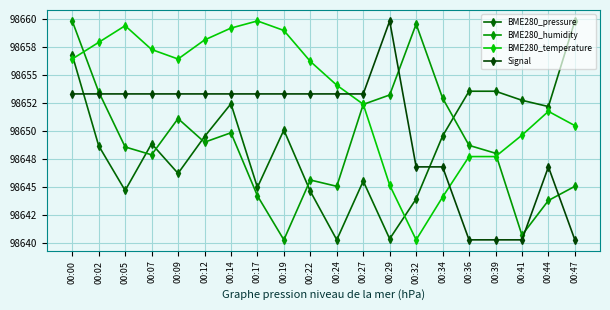

Is this an area chart (filled region under the line)?

No